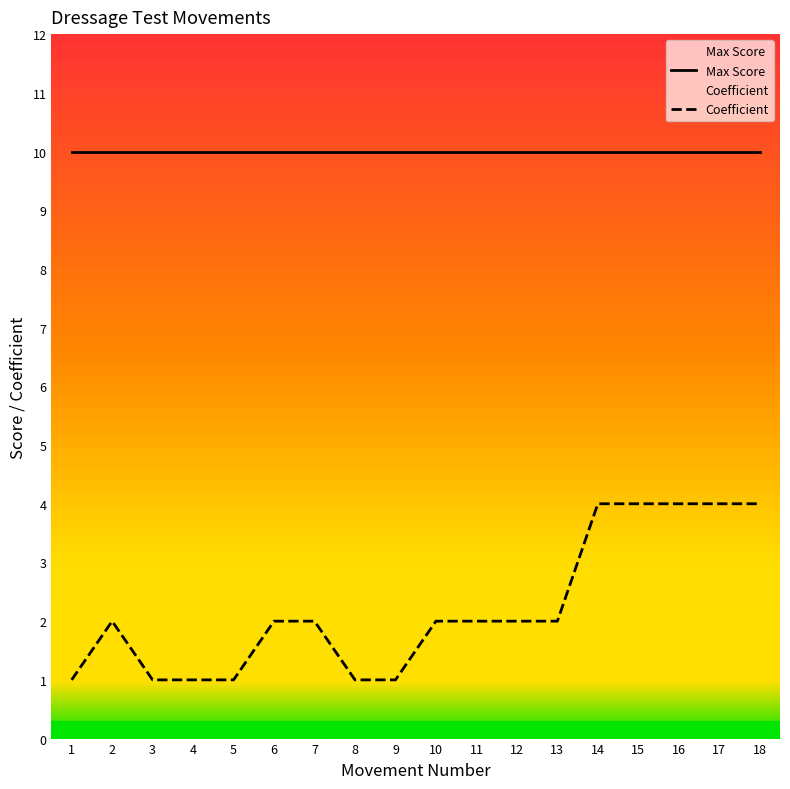

At how many categories does at least one series exceed 3?

18